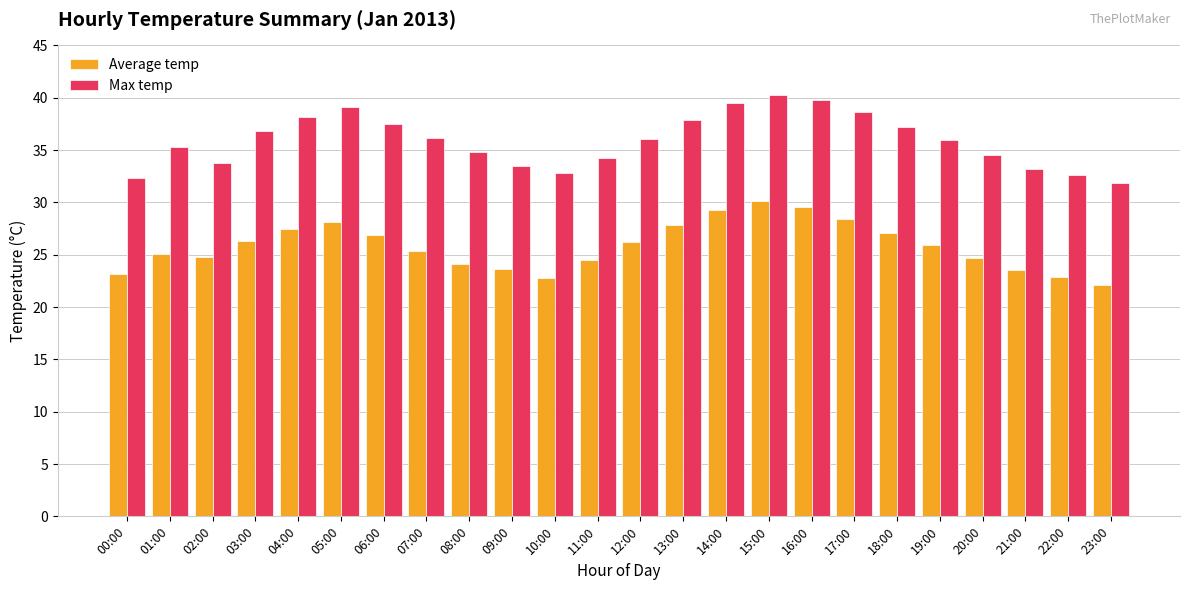

What is the difference between the Max temp values at 17:00 and 06:00?

1.1